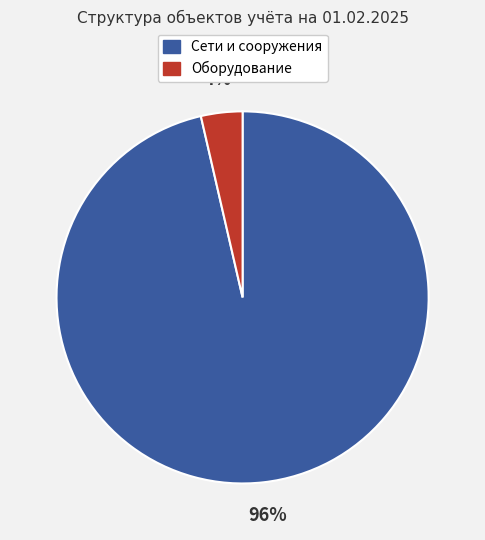

Count the number of slices in the pie.

2